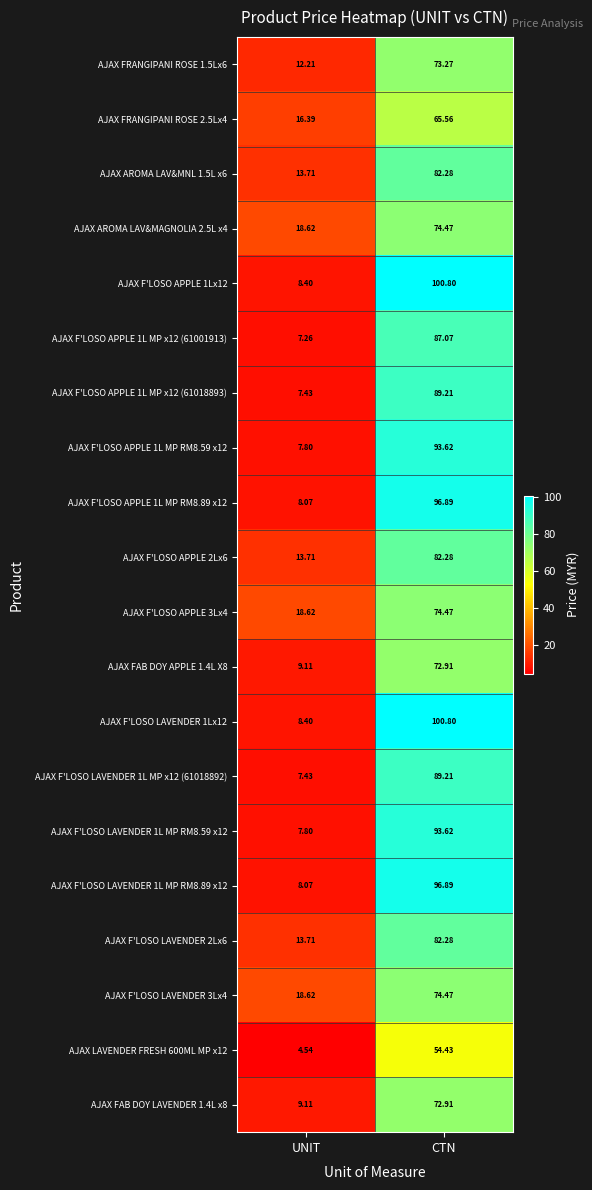

At how many categories does at least one series exceed 18?

2